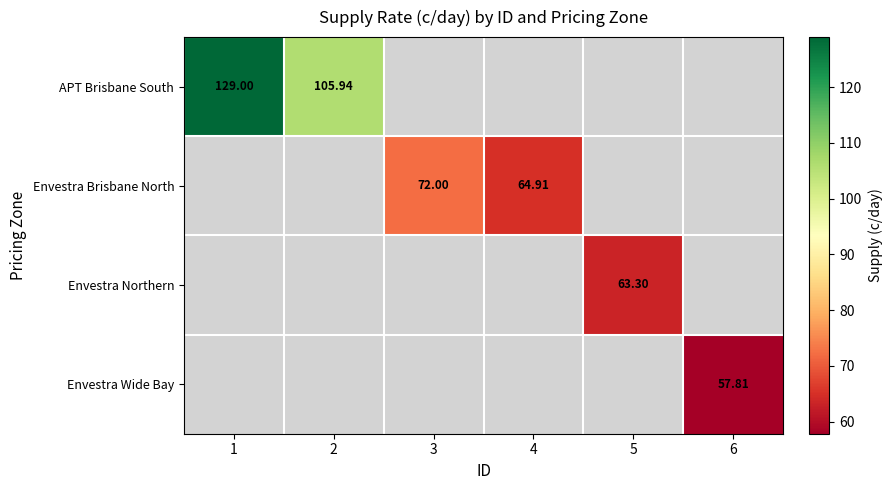

How many series are shown in this chart?

4